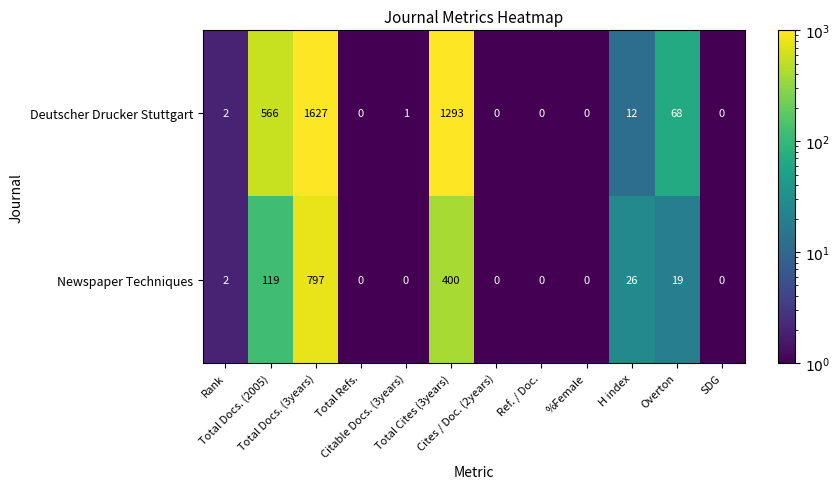

List the series in order of their overall mean, lowest first.

Newspaper Techniques, Deutscher Drucker Stuttgart